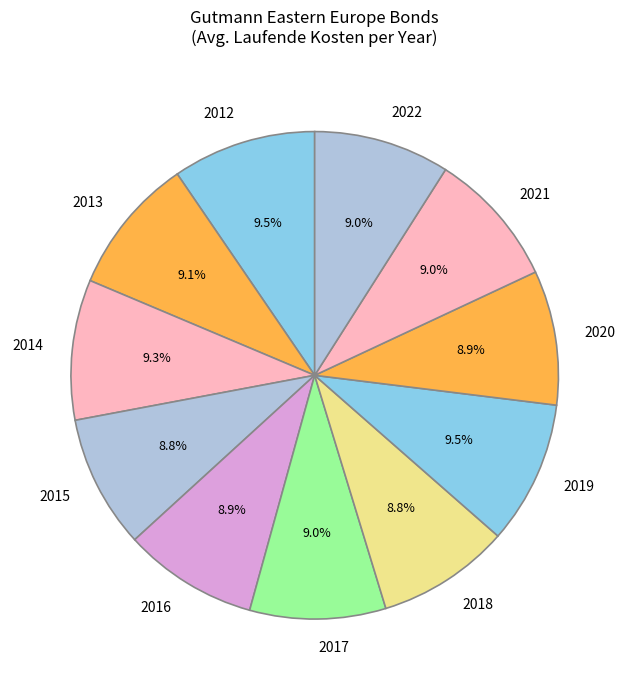

Is there a majority slice in this chart?

No